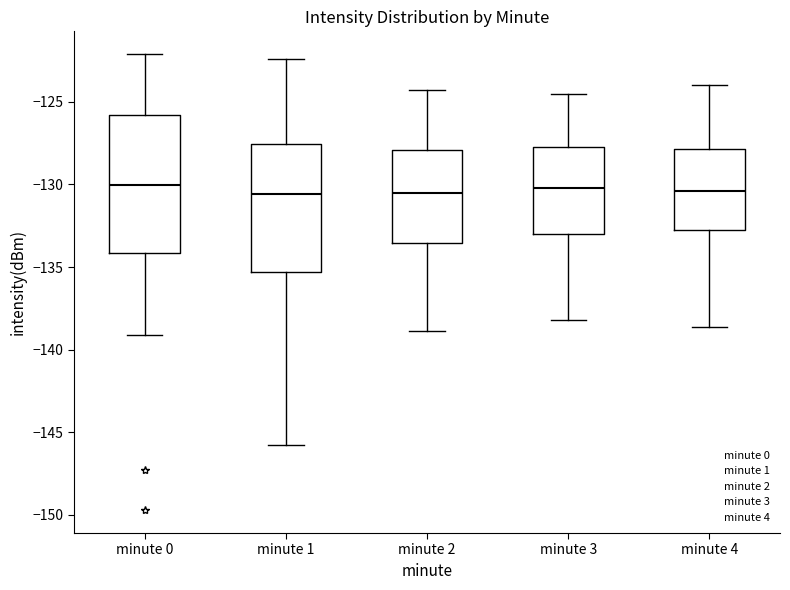

Reading left to right, read every box against the y-axis: the position of its median line, the range the box covers, and the ends of its whiskers. The values are not printed on the chart, so give them approximately, as read against the axis.

minute 0: median -130.0, box -134.0 to -126.0, whiskers -139.0 to -122.0
minute 1: median -130.5, box -135.5 to -127.5, whiskers -146.0 to -122.5
minute 2: median -130.5, box -133.5 to -128.0, whiskers -139.0 to -124.5
minute 3: median -130.0, box -133.0 to -127.5, whiskers -138.0 to -124.5
minute 4: median -130.5, box -133.0 to -128.0, whiskers -138.5 to -124.0